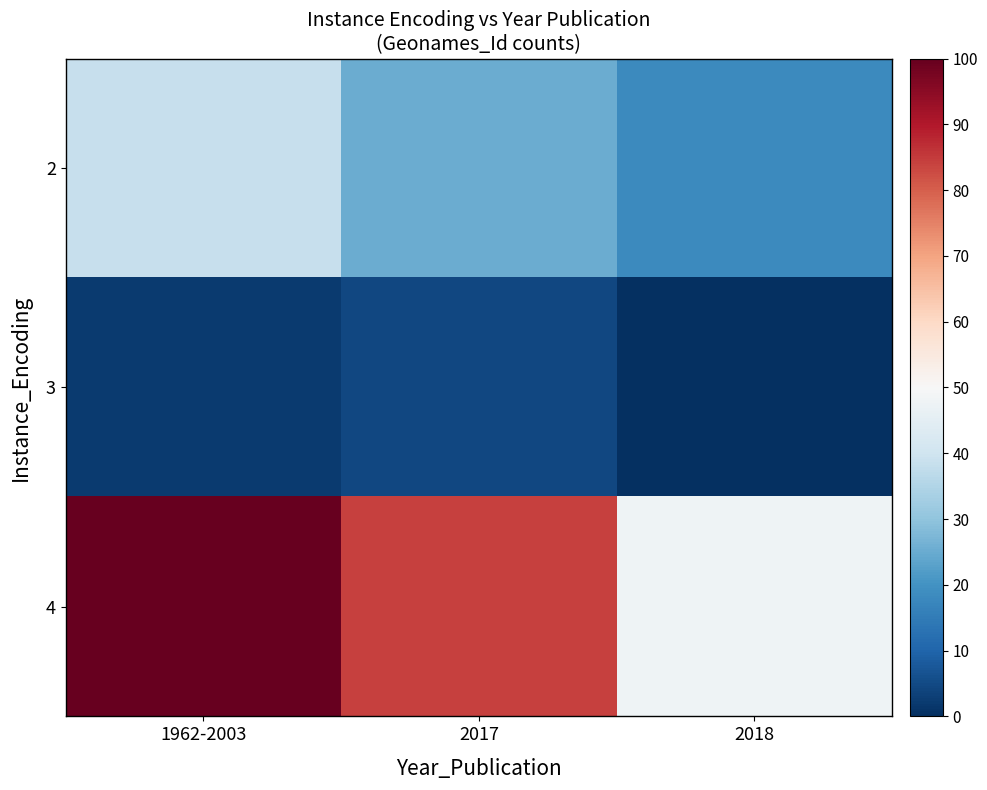

Reading right to left, extract all data points from this chart.

2: 2018=18.2	2017=25.0	1962-2003=38.6
3: 2018=0.0	2017=4.5	1962-2003=2.3
4: 2018=47.7	2017=84.1	1962-2003=100.0